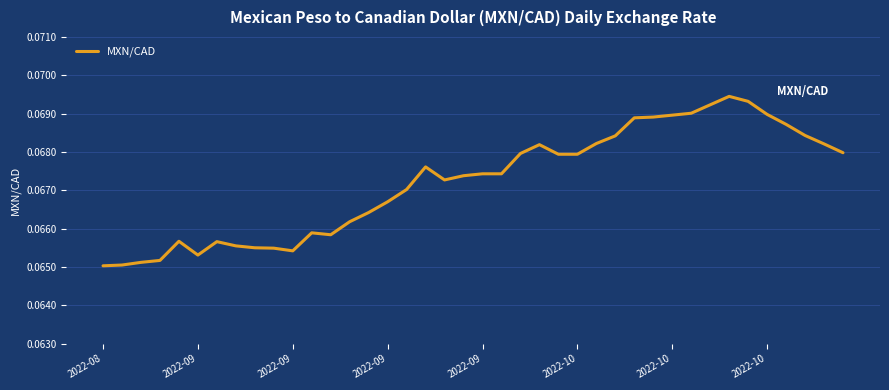

How many lines are shown in the chart?

1